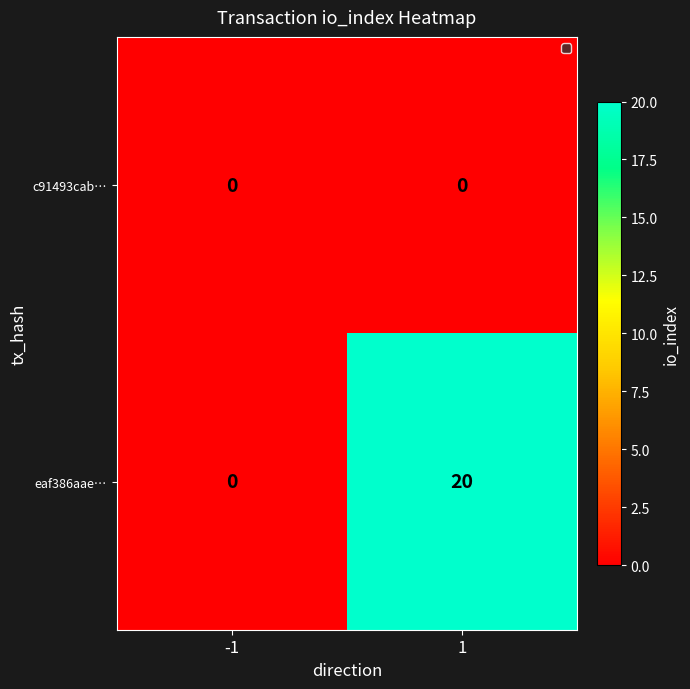

Reading right to left, extract all data points from this chart.

c91493cab…: 1=0	-1=0
eaf386aae…: 1=20	-1=0